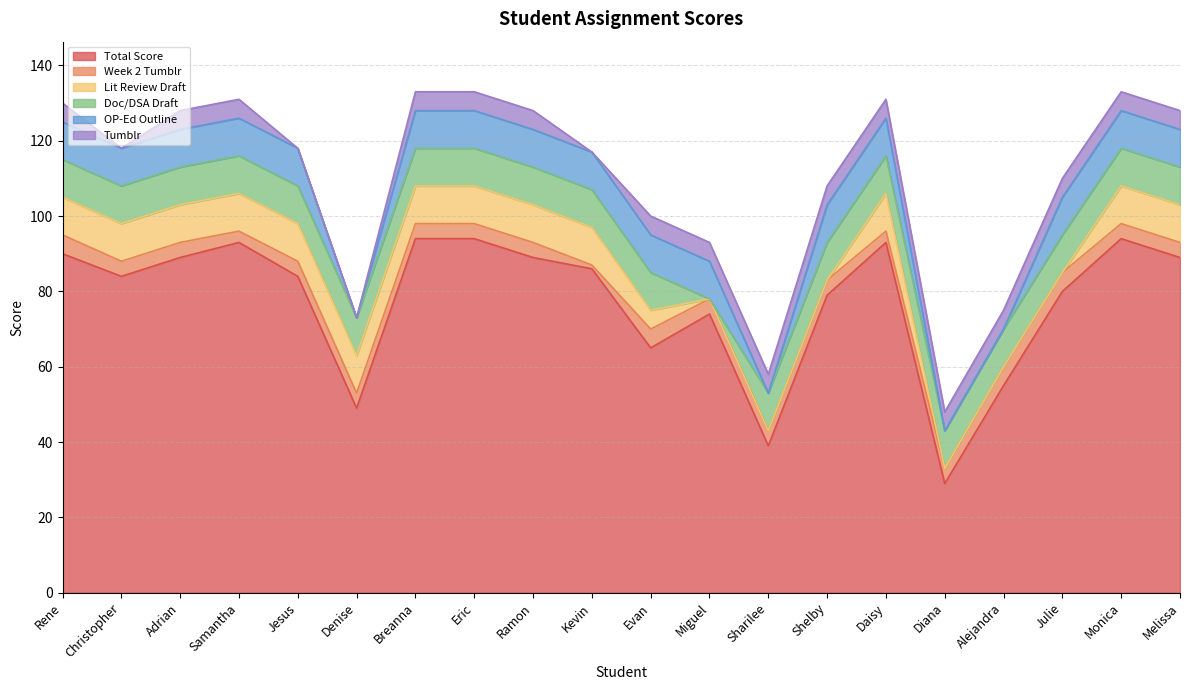

The value of Total Score at Denise is 49. True or false?

True